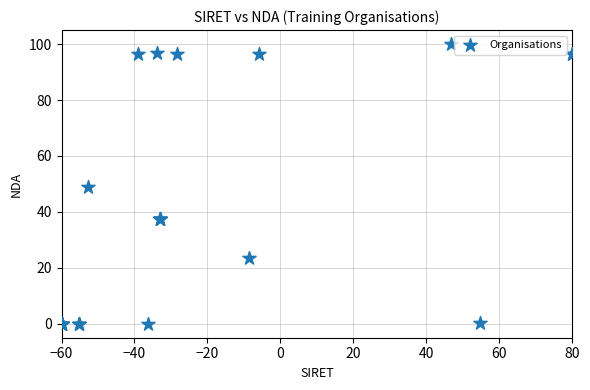

What Y value in the scatter plot is closest to 50?

48.8